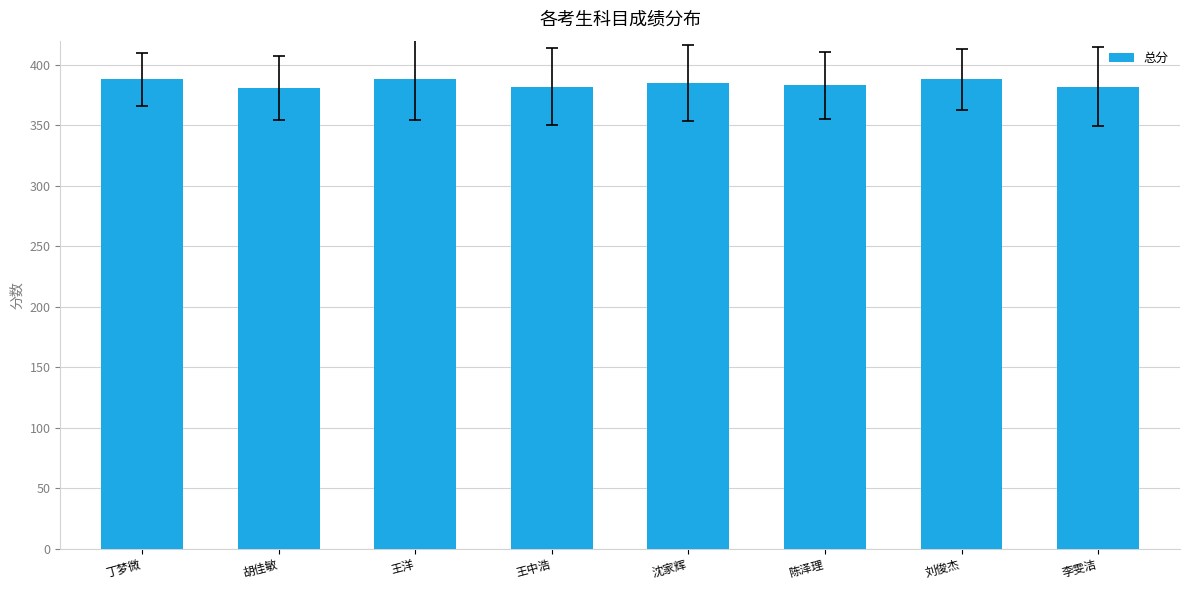

What is the minimum value shown in the chart?

381